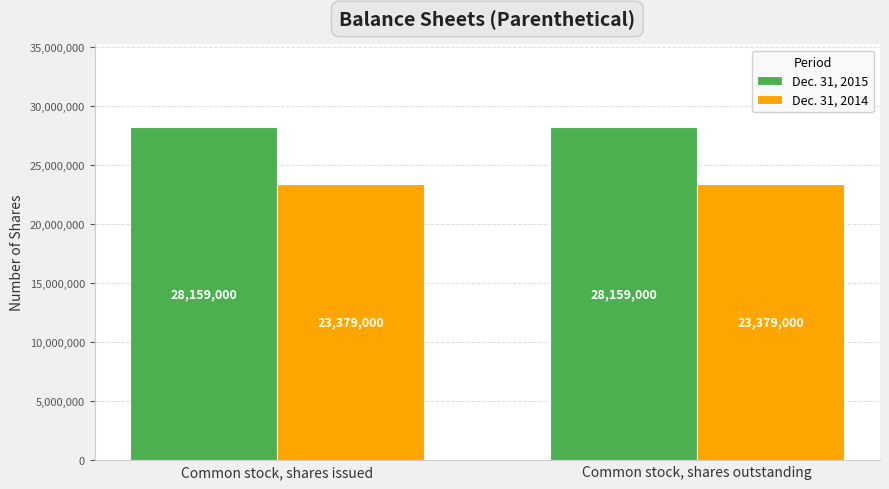

Rank the series by their average value, from lowest to highest.

Dec. 31, 2014, Dec. 31, 2015